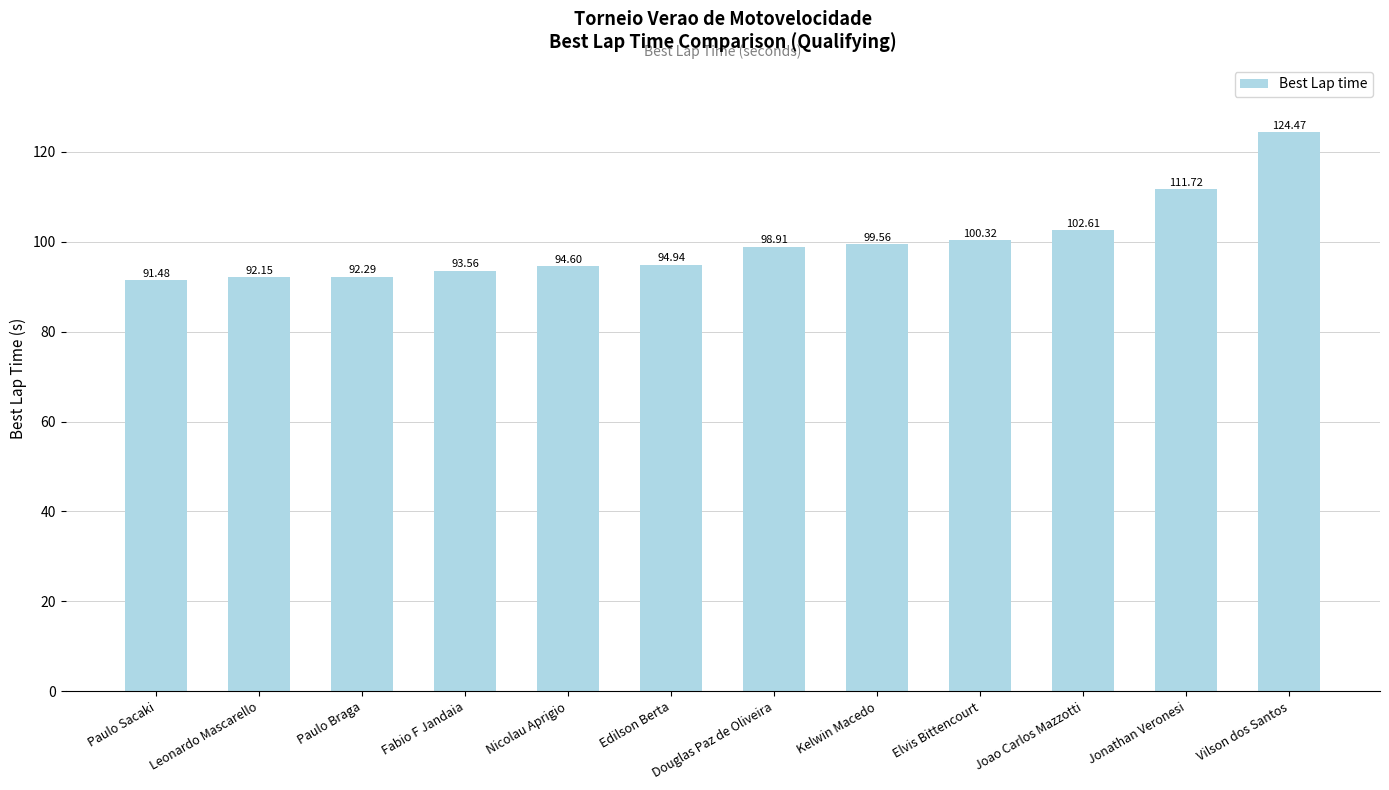

Reading right to left, what are all the values shown in this chart?

124.5	111.7	102.6	100.3	99.6	98.9	94.9	94.6	93.6	92.3	92.2	91.5